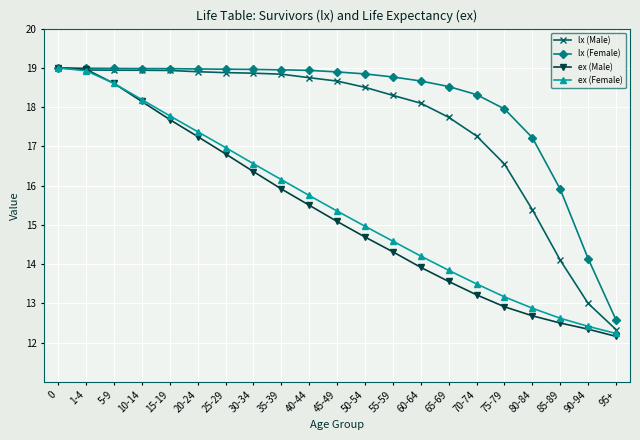

The value of lx (Male) at 50-54 is 18.5. True or false?

True